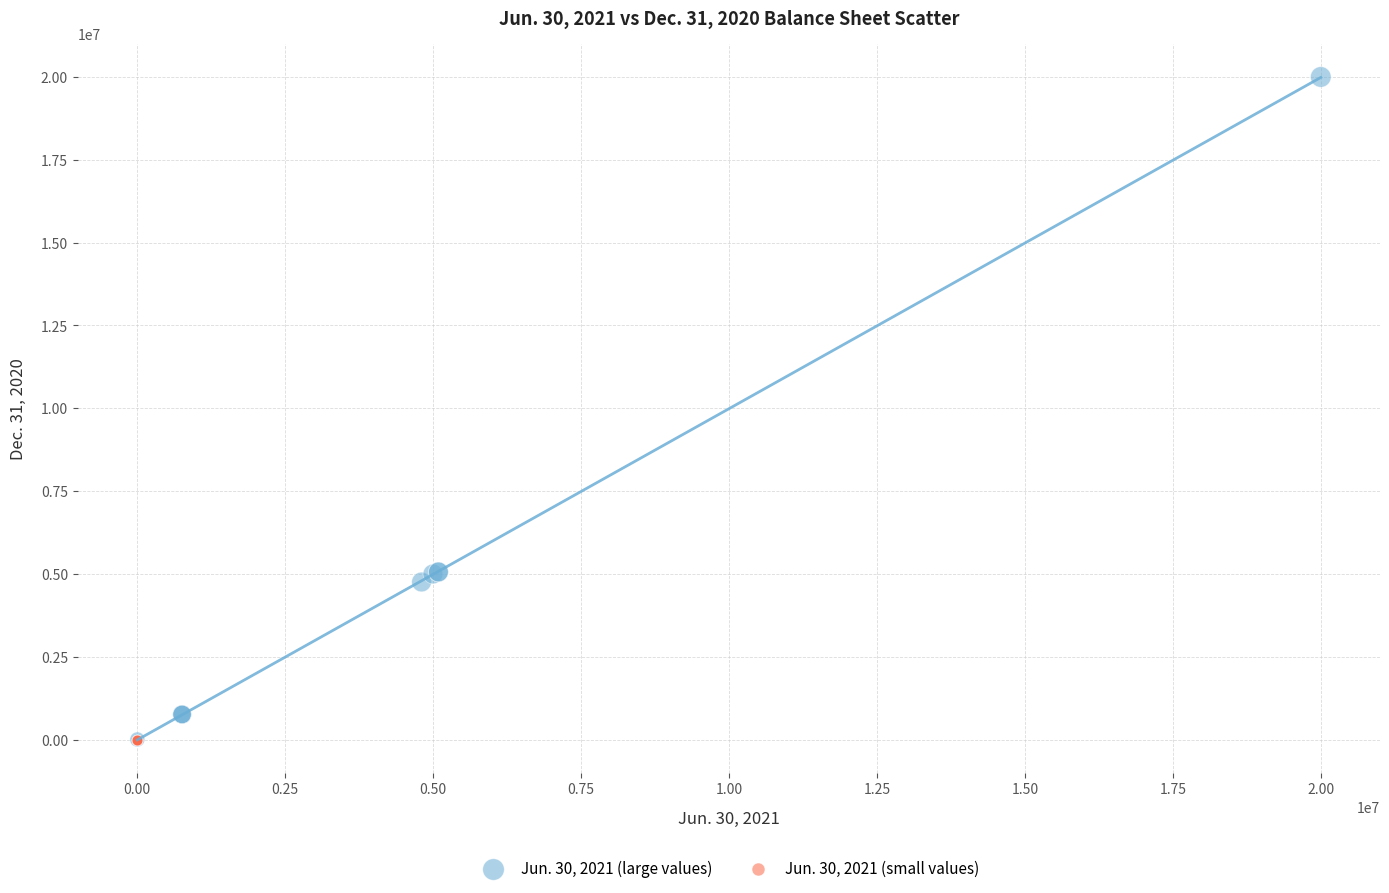

What are all the series names shown in the legend?

Jun. 30, 2021 (large values), Jun. 30, 2021 (small values)